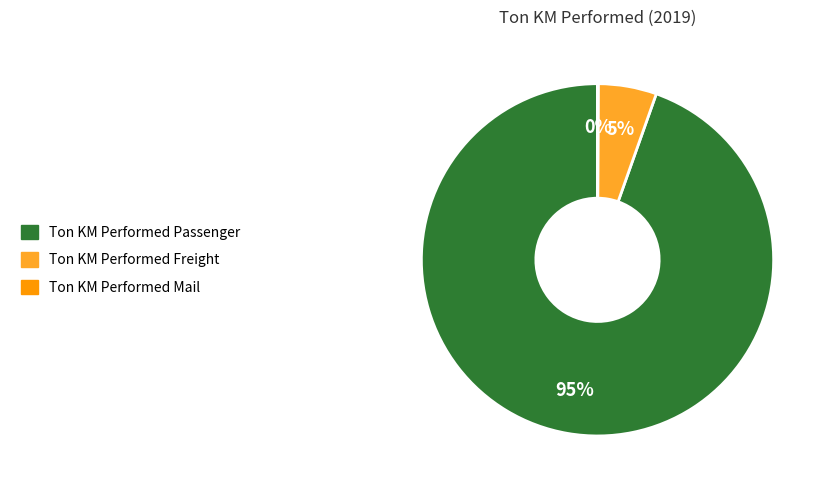

To the nearest percent, what percentage of the pie is Ton KM Performed Passenger?

95%